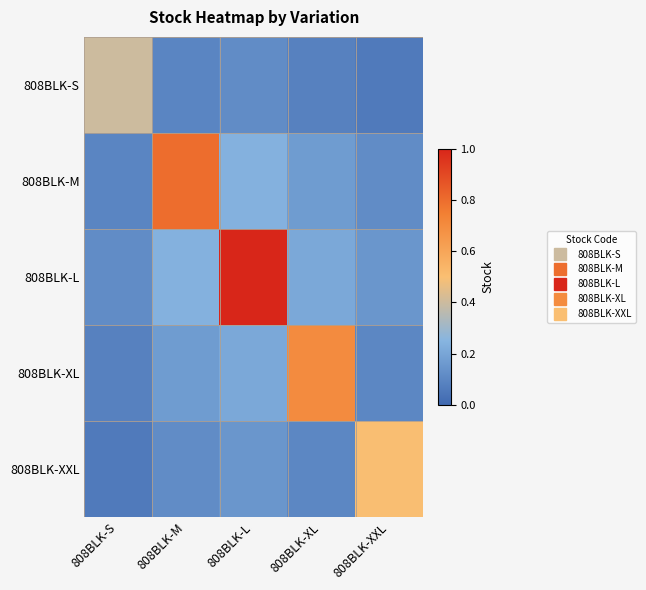

Reading left to right, extract all data points from this chart.

808BLK-S: 808BLK-S=0.4	808BLK-M=0.1	808BLK-L=0.1	808BLK-XL=0.1	808BLK-XXL=0.1
808BLK-M: 808BLK-S=0.1	808BLK-M=0.8	808BLK-L=0.2	808BLK-XL=0.2	808BLK-XXL=0.1
808BLK-L: 808BLK-S=0.1	808BLK-M=0.2	808BLK-L=1.0	808BLK-XL=0.2	808BLK-XXL=0.1
808BLK-XL: 808BLK-S=0.1	808BLK-M=0.2	808BLK-L=0.2	808BLK-XL=0.7	808BLK-XXL=0.1
808BLK-XXL: 808BLK-S=0.1	808BLK-M=0.1	808BLK-L=0.1	808BLK-XL=0.1	808BLK-XXL=0.5